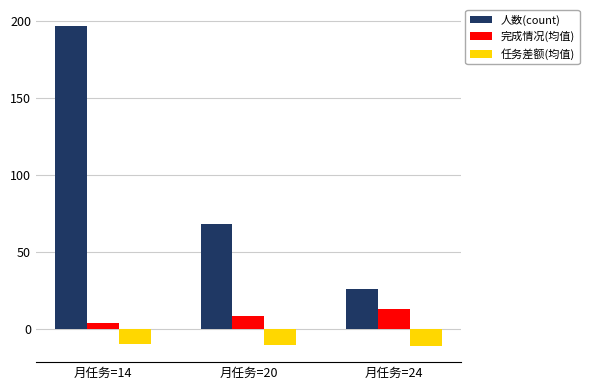

What is the difference between the maximum and second lowest values in the 人数(count) series?

129.0